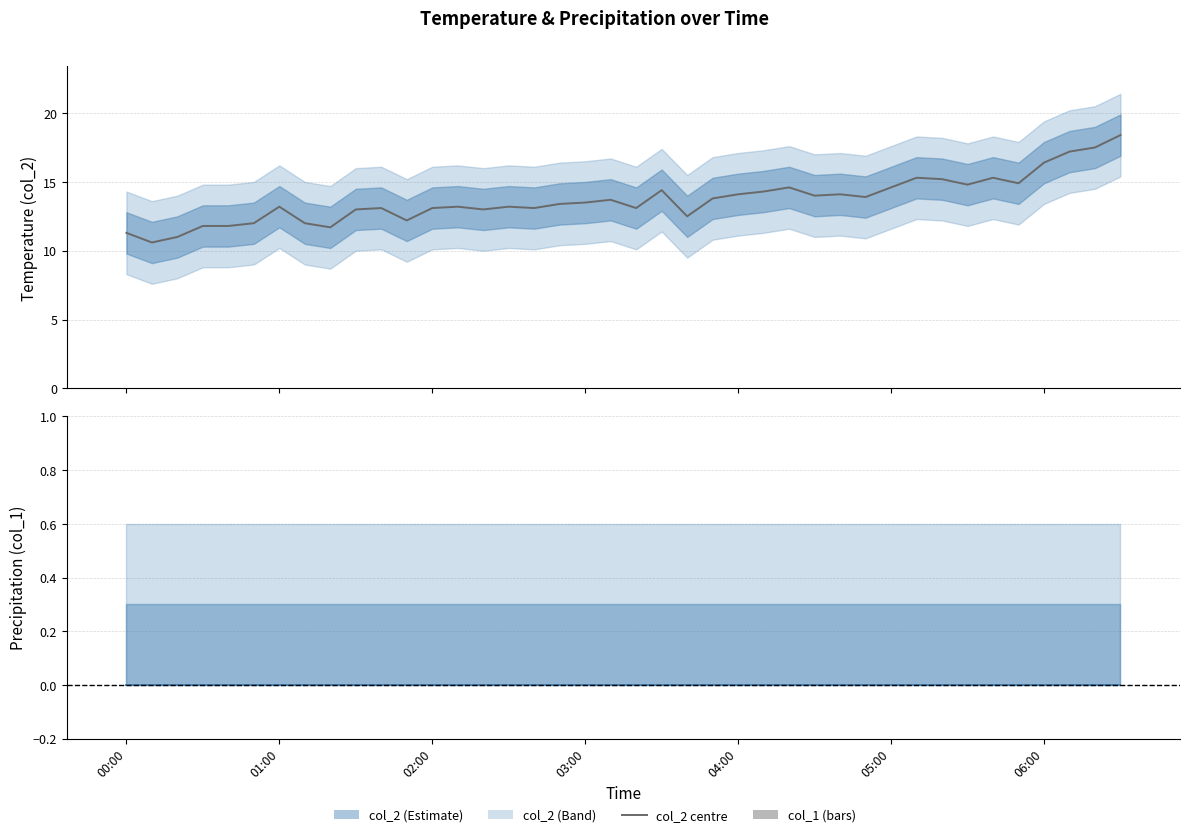

What is the sum of all values?

548.3